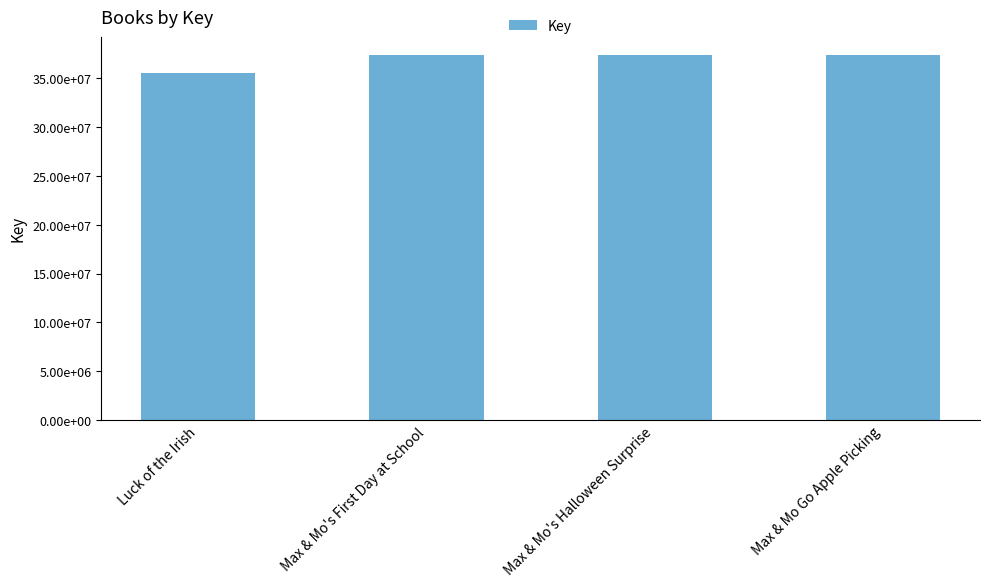

The value at Max & Mo's Halloween Surprise is 52962238. True or false?

False